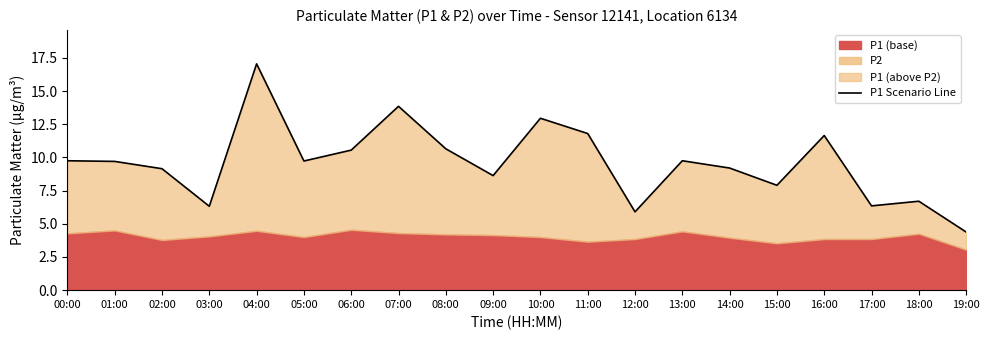

The chart shows a value of 9.2 at 02:00. True or false?

True